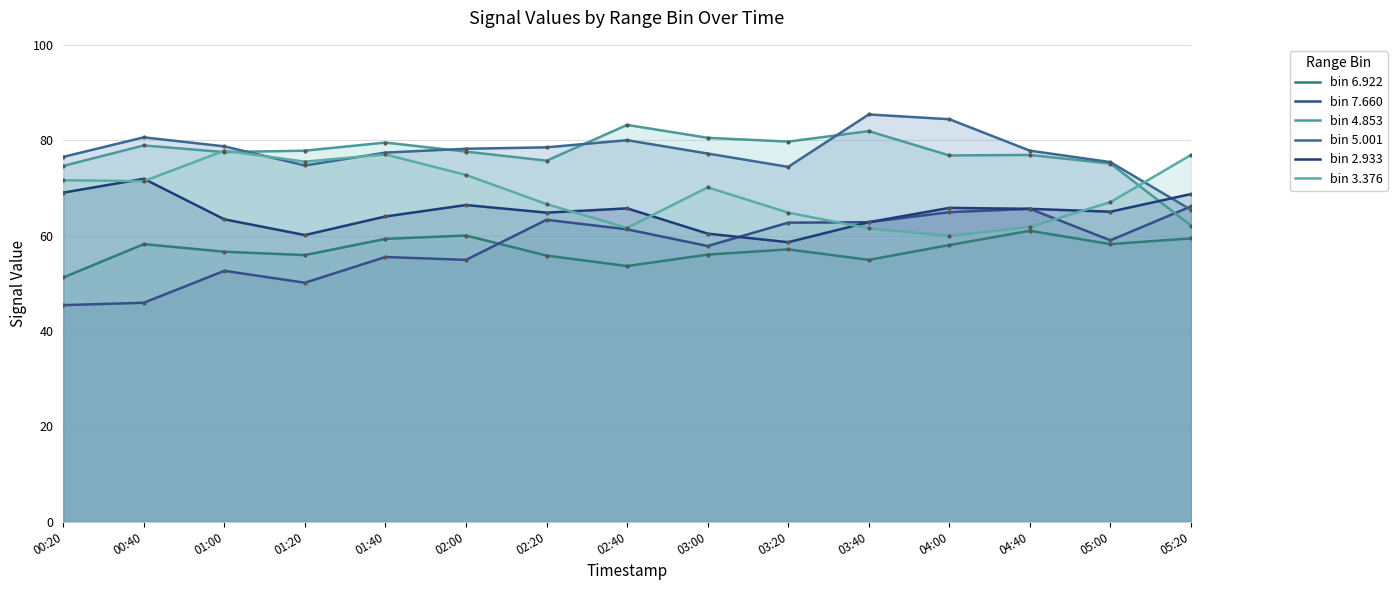

Reading right to left, extract all data points from this chart.

bin 6.922 line: 59.4	58.2	61.0	58.0	54.9	57.1	56.0	53.6	55.8	60.0	59.3	55.9	56.6	58.2	51.2
bin 7.660 line: 66.1	59.0	65.6	64.9	62.8	62.7	57.8	61.3	63.3	54.9	55.5	50.1	52.6	45.9	45.4
bin 4.853 line: 62.1	75.1	76.9	76.8	81.9	79.7	80.5	83.2	75.7	77.6	79.5	77.8	77.5	78.9	74.6
bin 5.001 line: 65.4	75.4	77.8	84.4	85.4	74.4	77.2	80.0	78.5	78.2	77.4	74.7	78.7	80.6	76.5
bin 2.933 line: 68.7	65.0	65.6	65.8	62.8	58.6	60.4	65.7	64.8	66.4	64.0	60.1	63.4	71.9	69.0
bin 3.376 line: 76.9	67.0	61.8	59.9	61.5	64.8	70.1	61.6	66.6	72.7	77.0	75.5	77.8	71.4	71.6